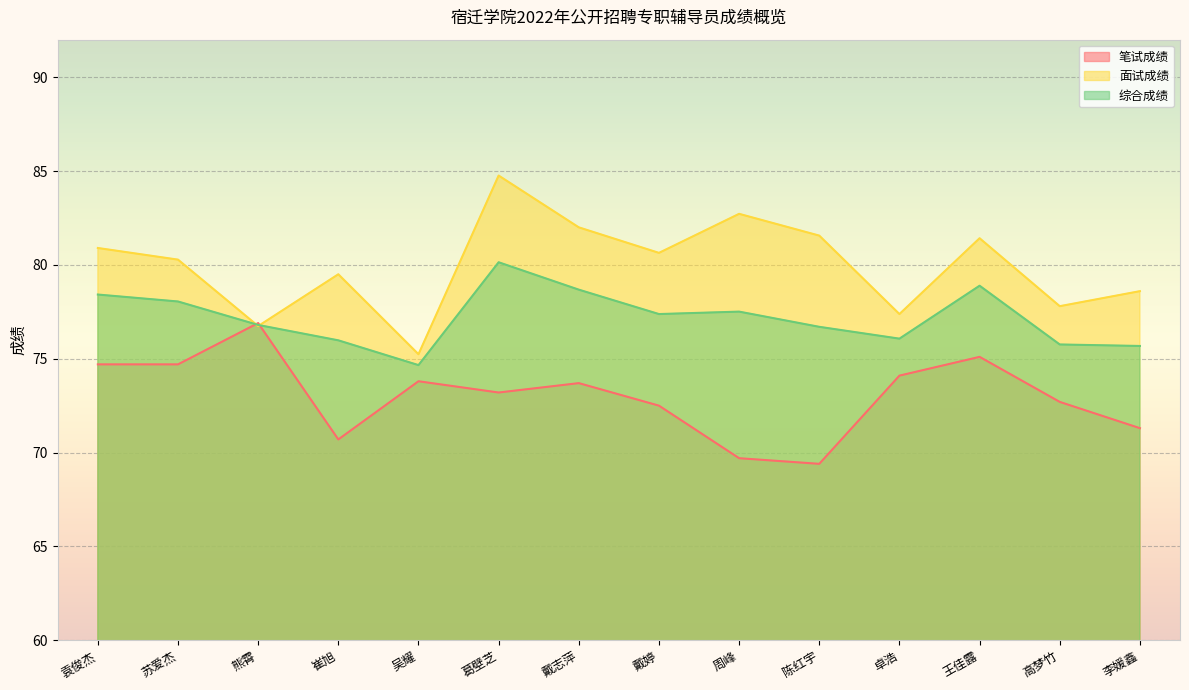

What is the sum of the 笔试成绩 values at 高梦竹 and 吴耀?

146.5